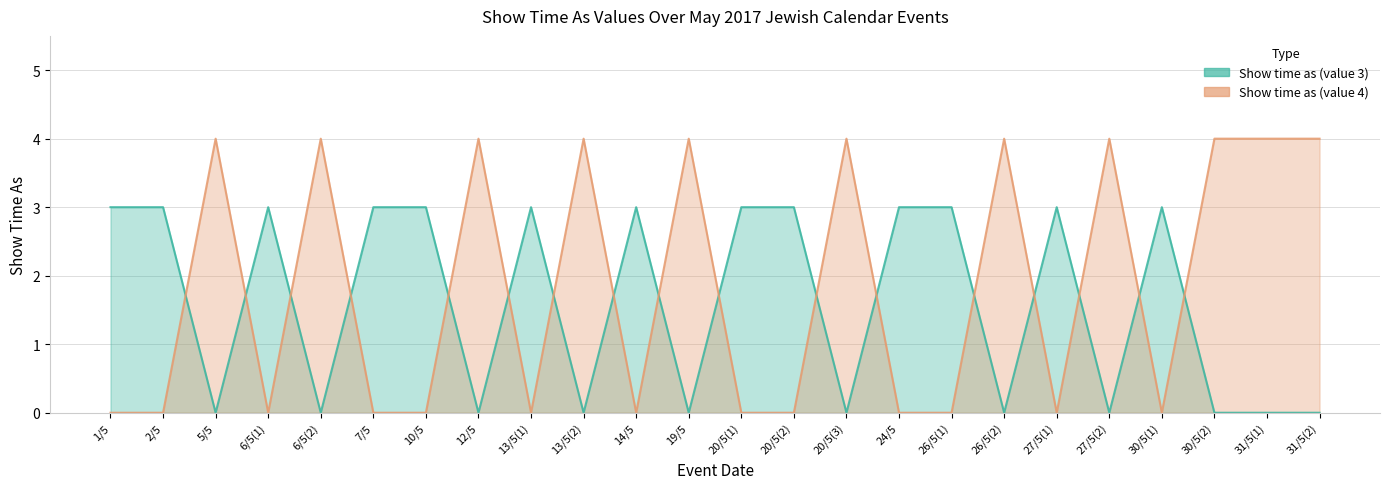

What is the total value across all series at 5/5?

4